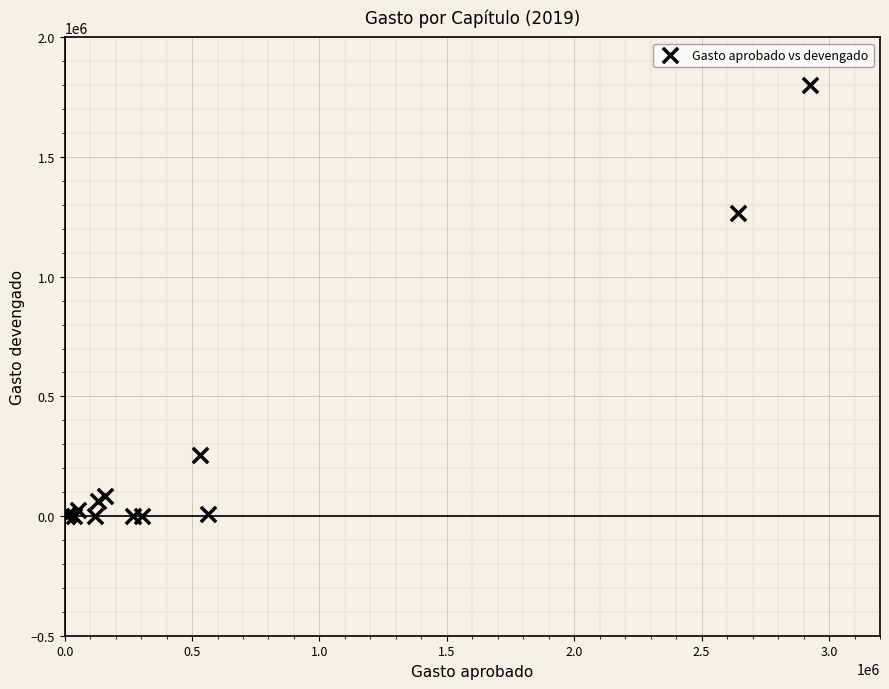

What Y value in the scatter plot is closest to 899669?

1265226.9